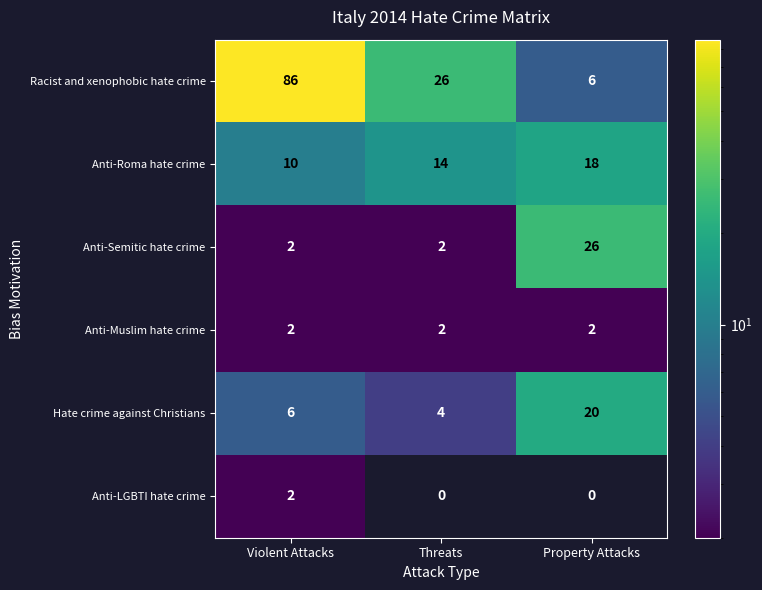

Which series has the largest range (max minus min)?

Racist and xenophobic hate crime